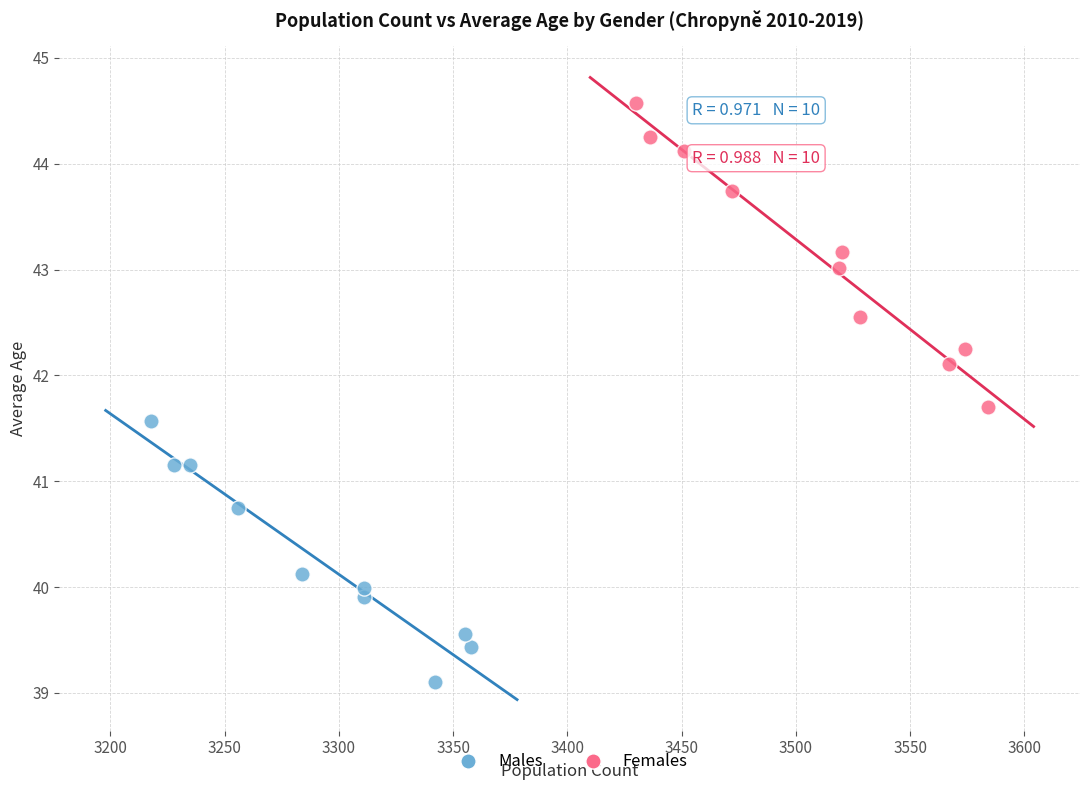

Which series has the widest spread of Y values?

Females